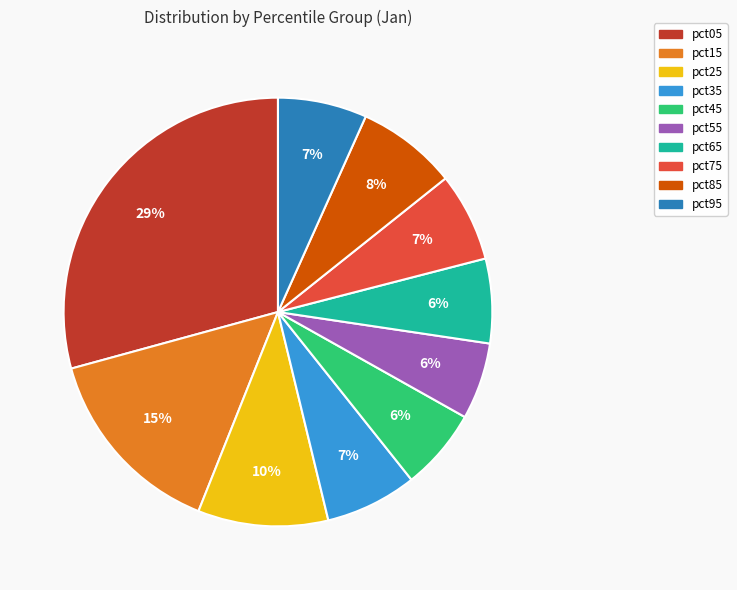

What is the largest slice in the pie chart?

pct05